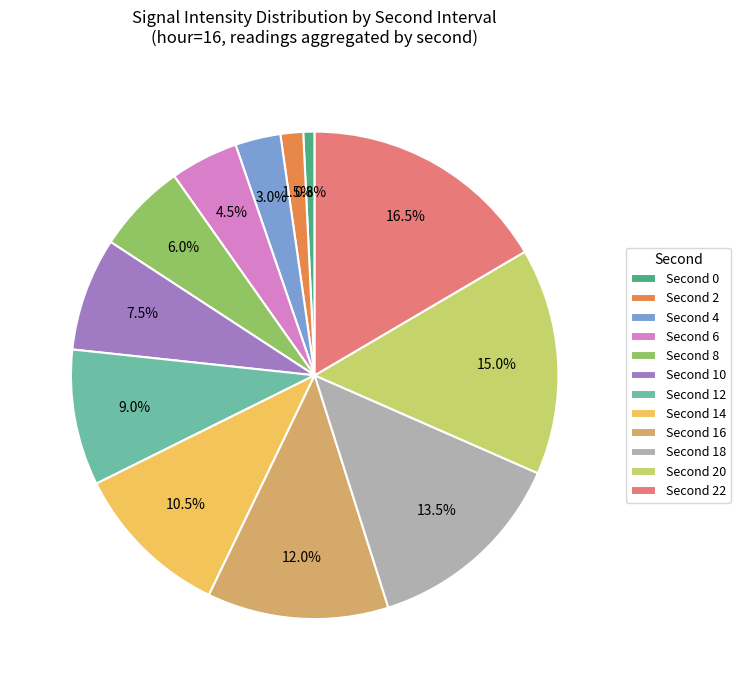

Is there any slice that represents more than half of the pie?

No